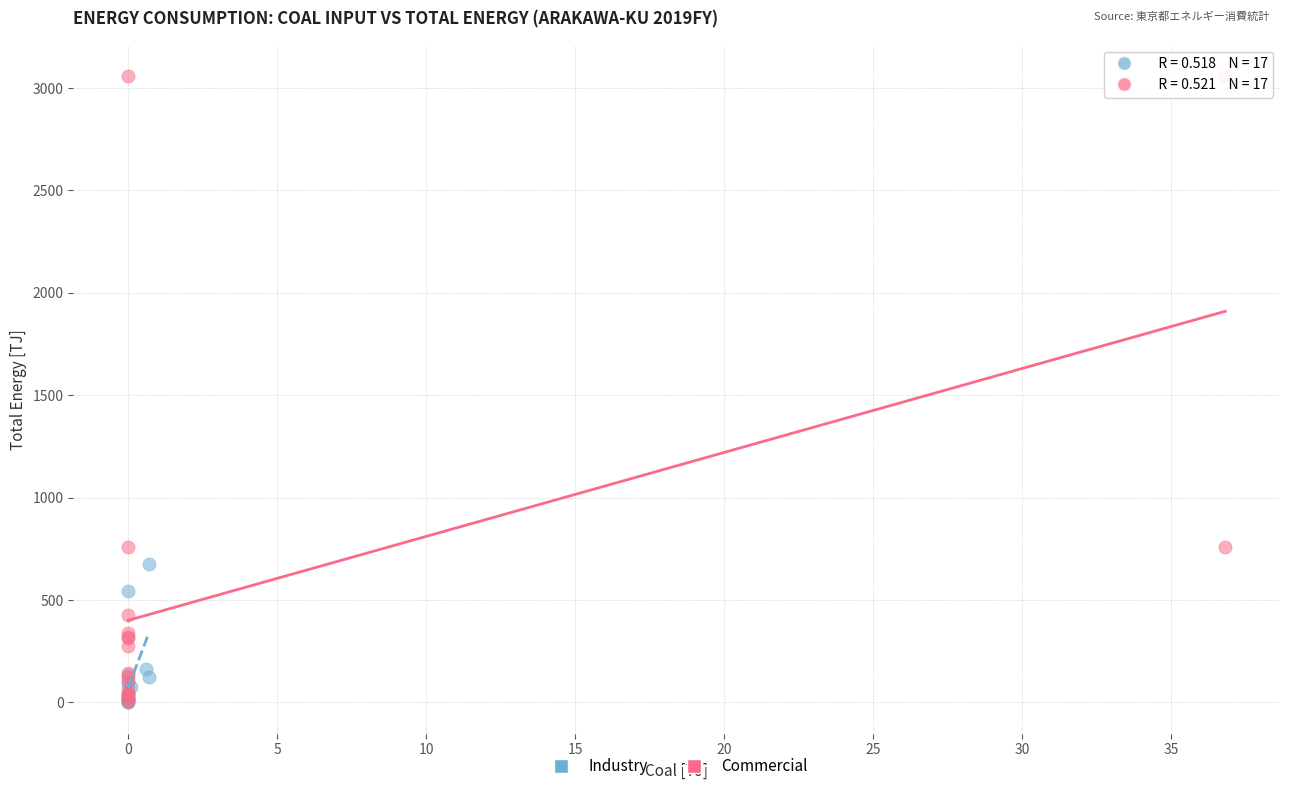

Which series has the largest Y range (max minus min)?

Commercial